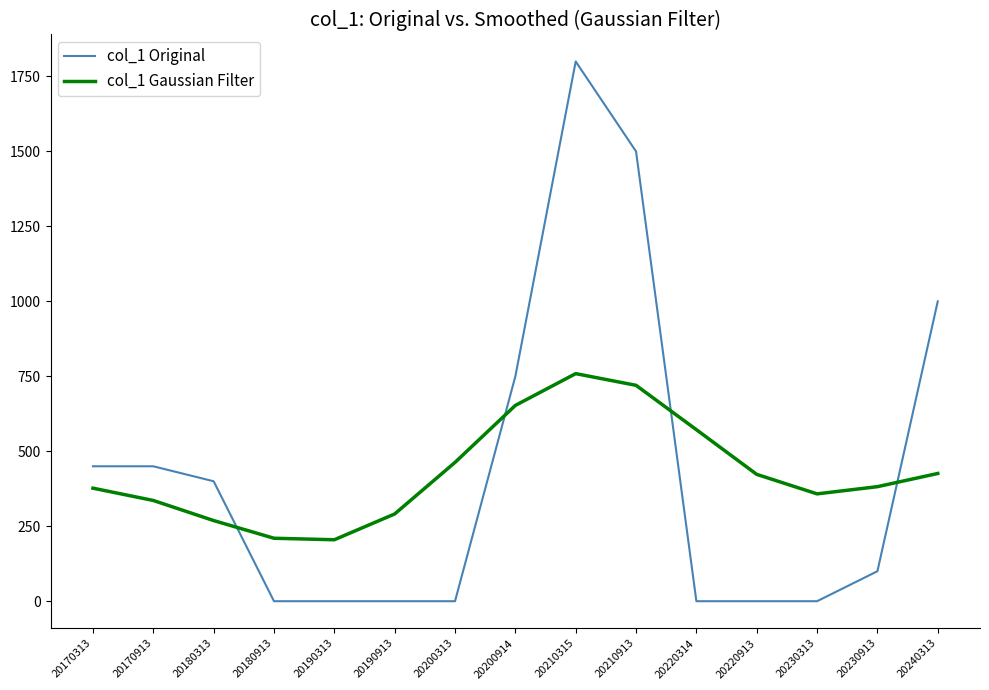

Which series changed the most between 20170913 and 20240313?

col_1 Original